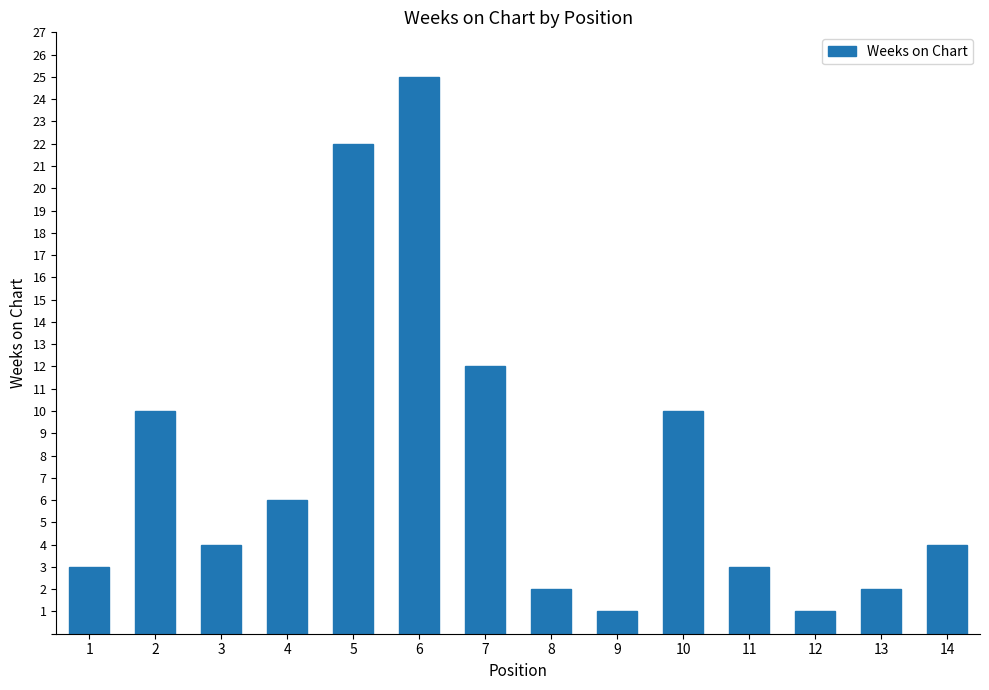

What is the sum of all values?

105